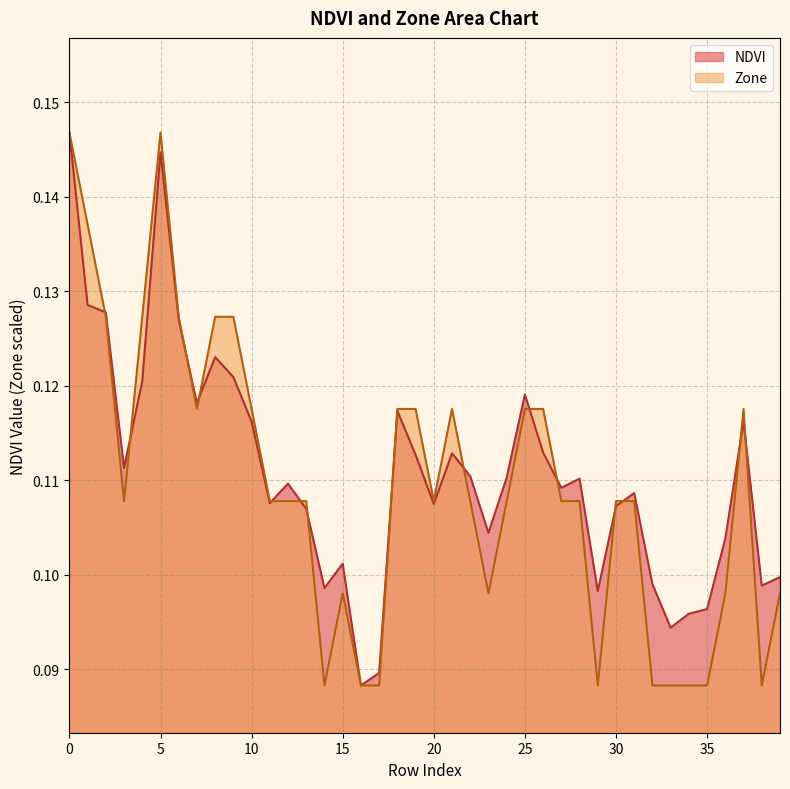

At how many categories does at least one series exceed 0?

40